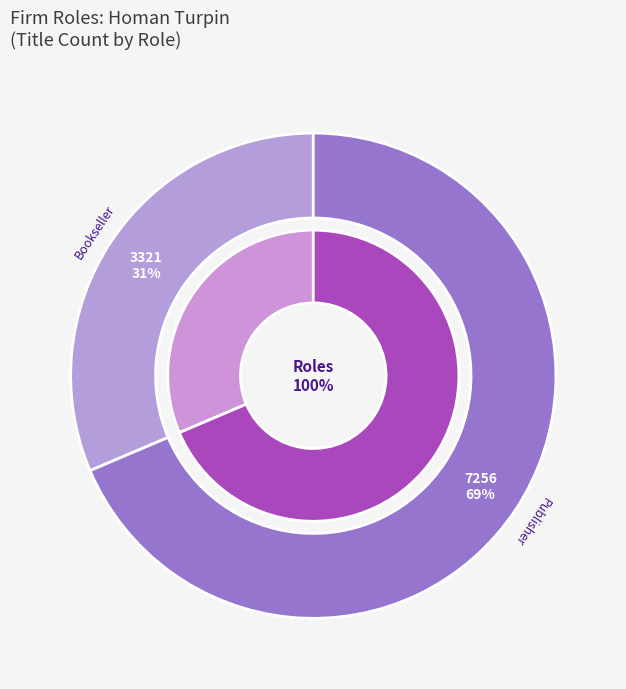

How much of the chart is everything except Publisher?

31.4%